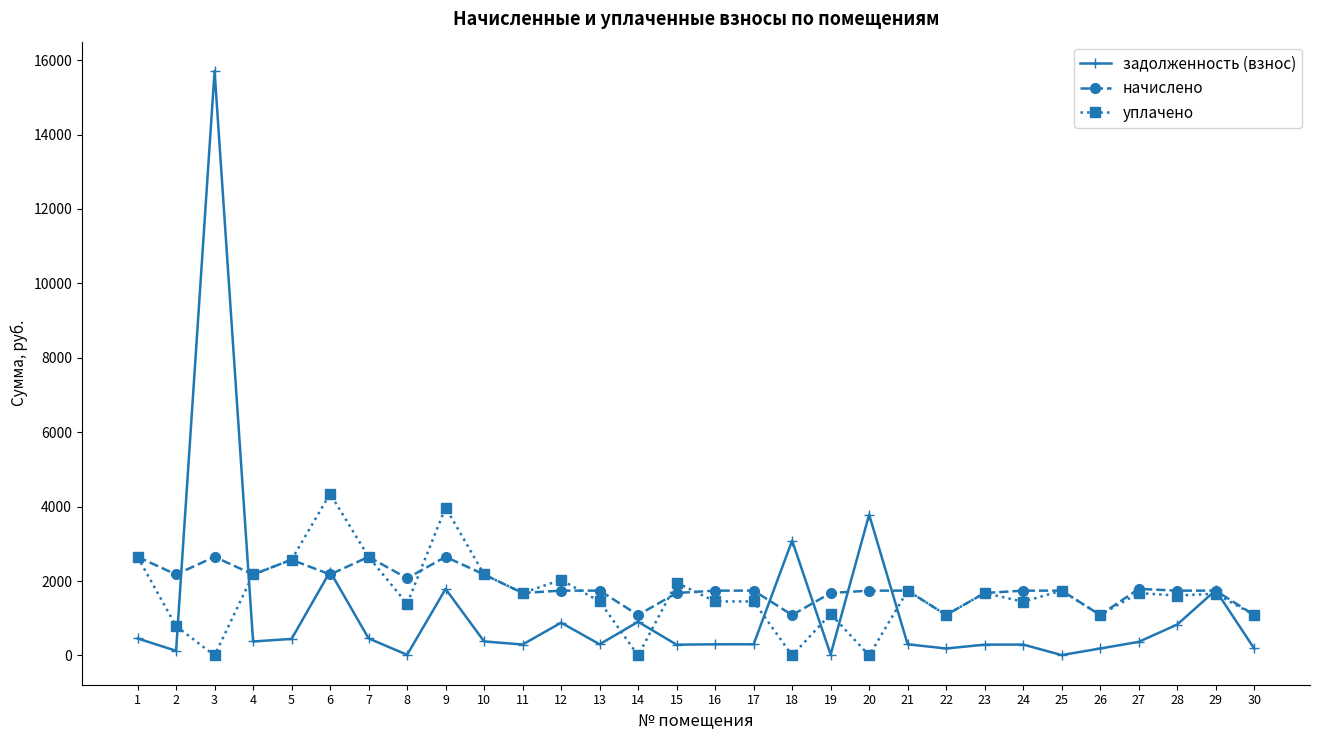

True or false: начислено has more than 2 interior local peaks.

True